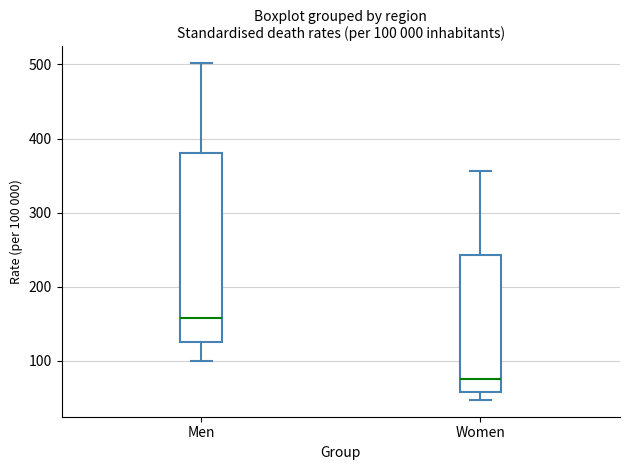

Which box has the highest median line?

Men